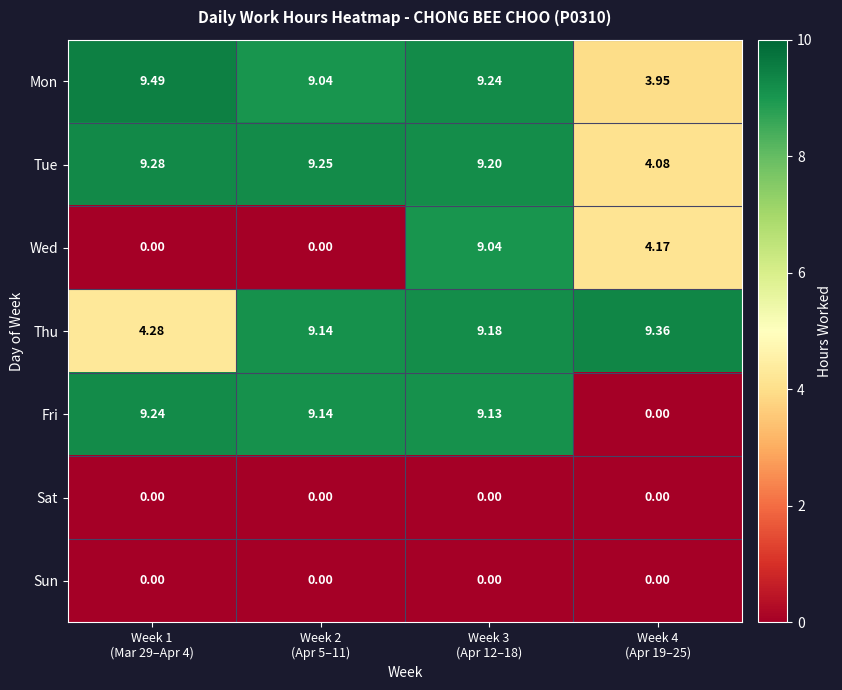

At how many categories does at least one series exceed 3?

4